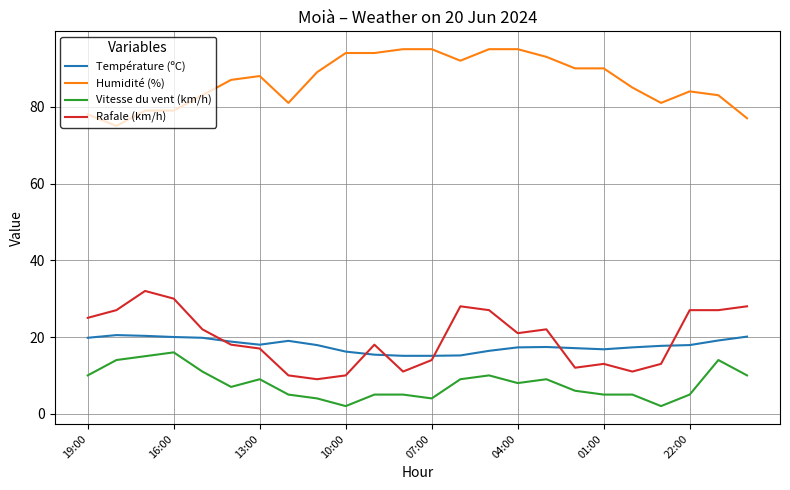

What is the highest value of the Température (ºC) series?

20.5